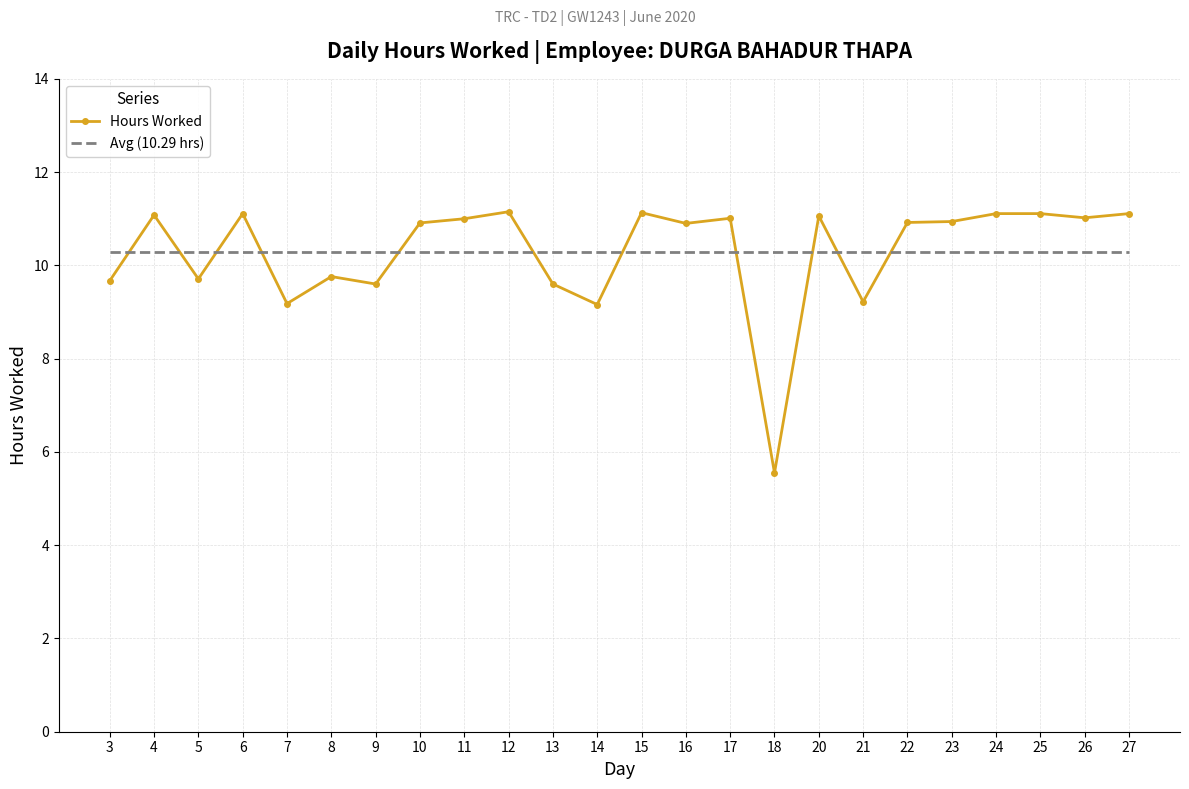

What is the greatest value displayed?

11.2